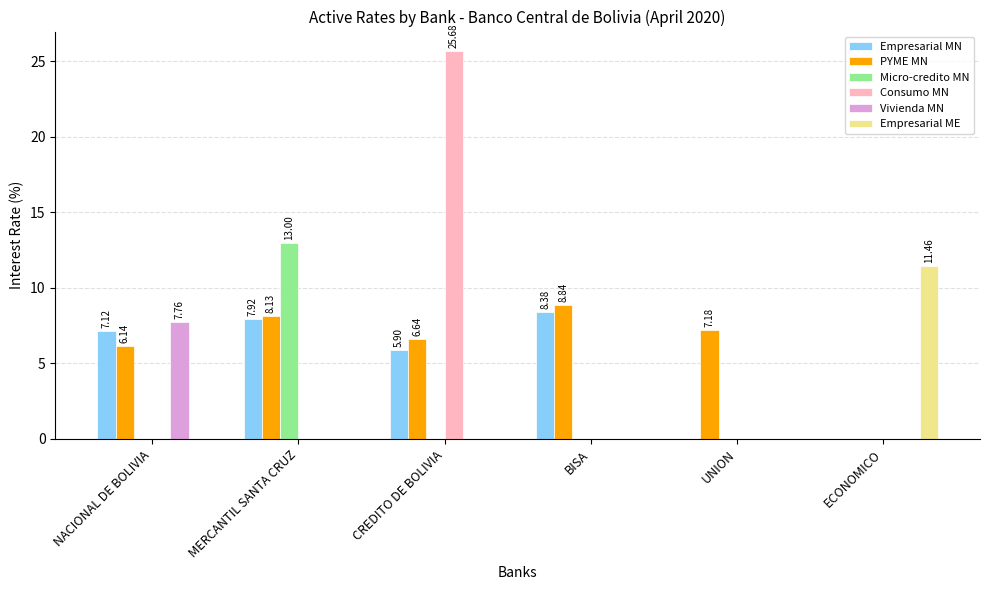

Does the chart contain stacked bars?

No